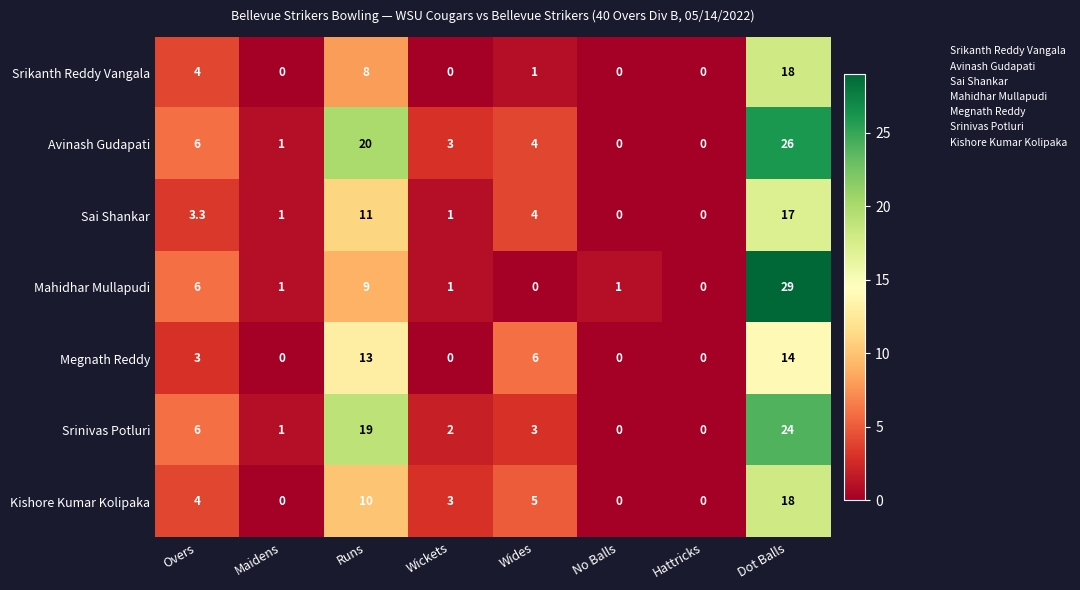

Is it true that Srinivas Potluri equals 4.3 at Wides?

False